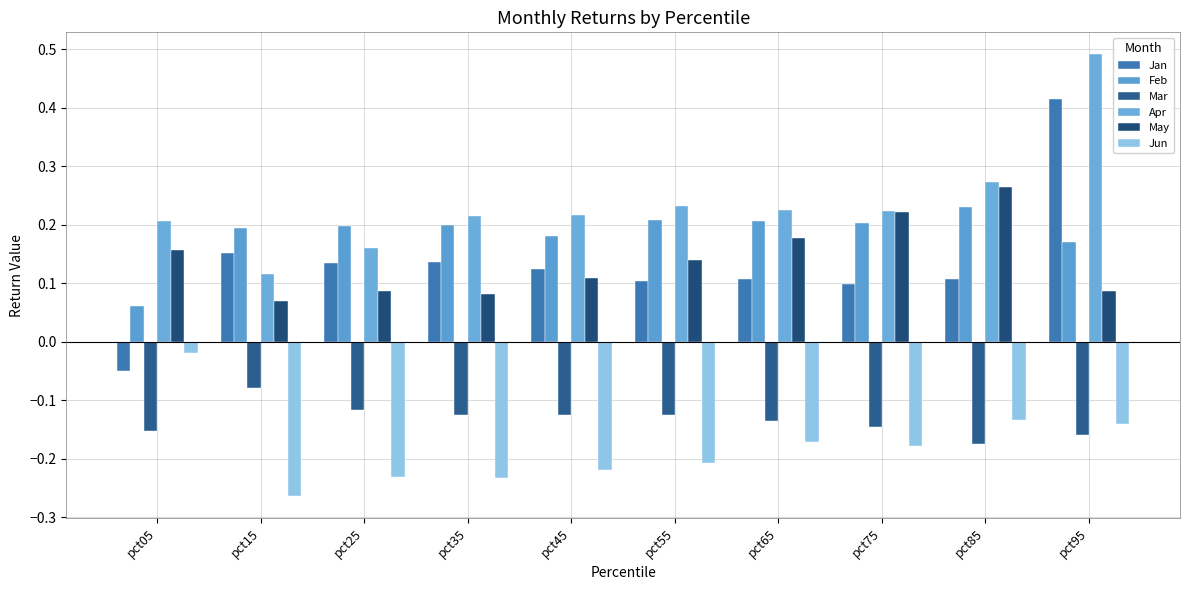

Count the number of categories in the chart.

10